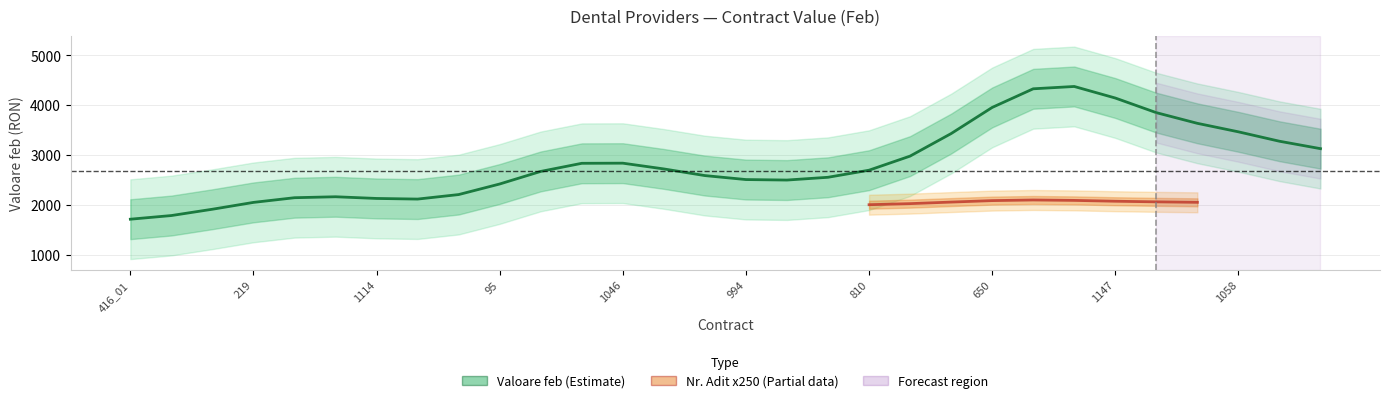

Which series has the largest total across all categories?

Valoare feb